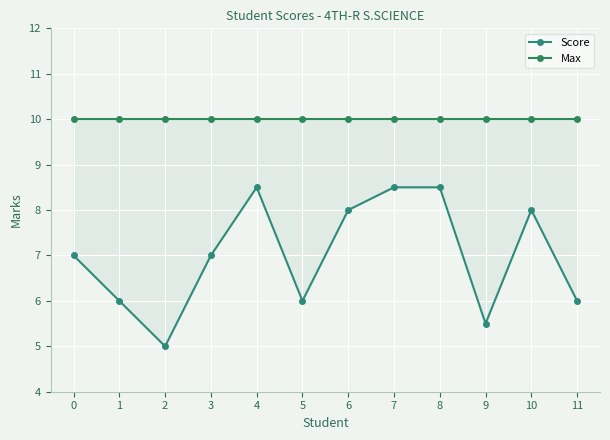

How many lines are shown in the chart?

2